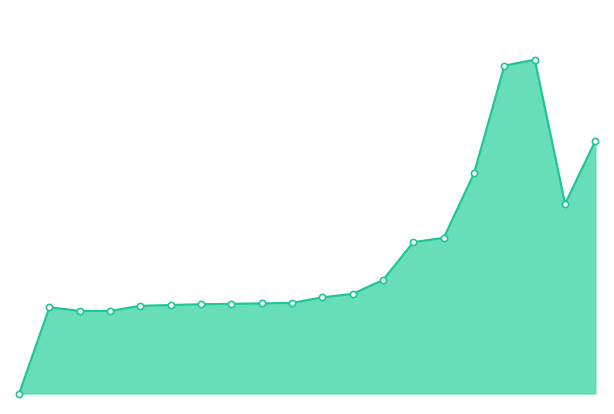

Is this an area chart (filled region under the line)?

Yes